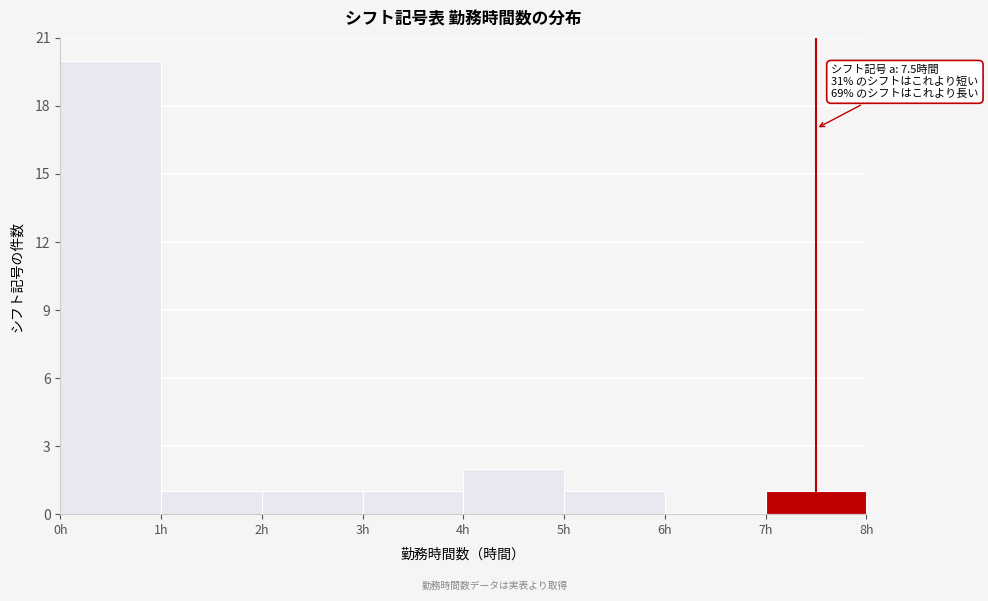

Which range on the x-axis has the tallest bar?

0 to 1